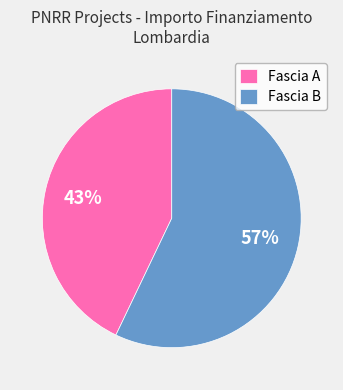

Rank the categories by value from highest to lowest.

Fascia B, Fascia A